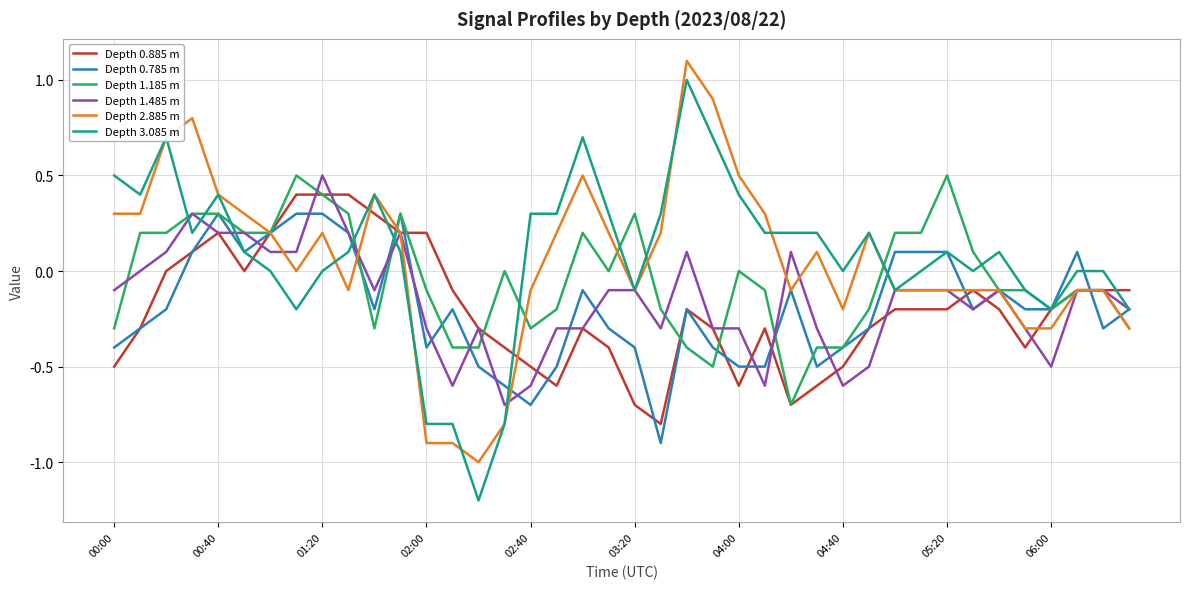

What is the lowest value of the Depth 0.785 m series?

-0.9